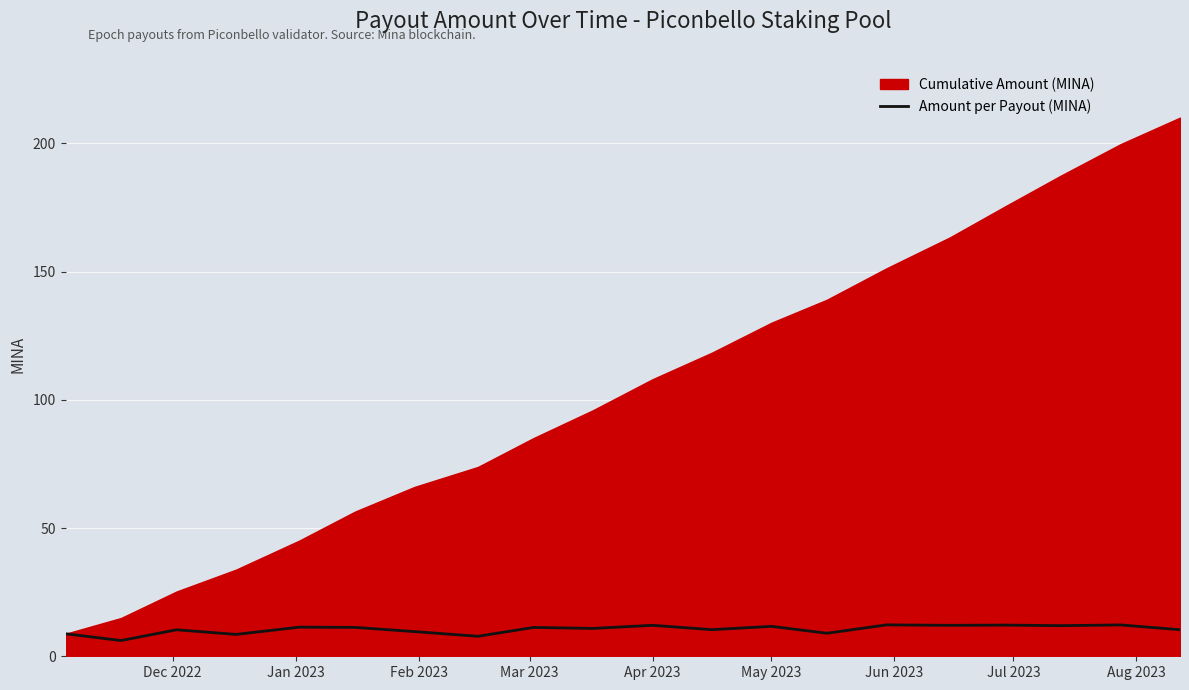

Does the chart display data point markers on the line(s)?

No